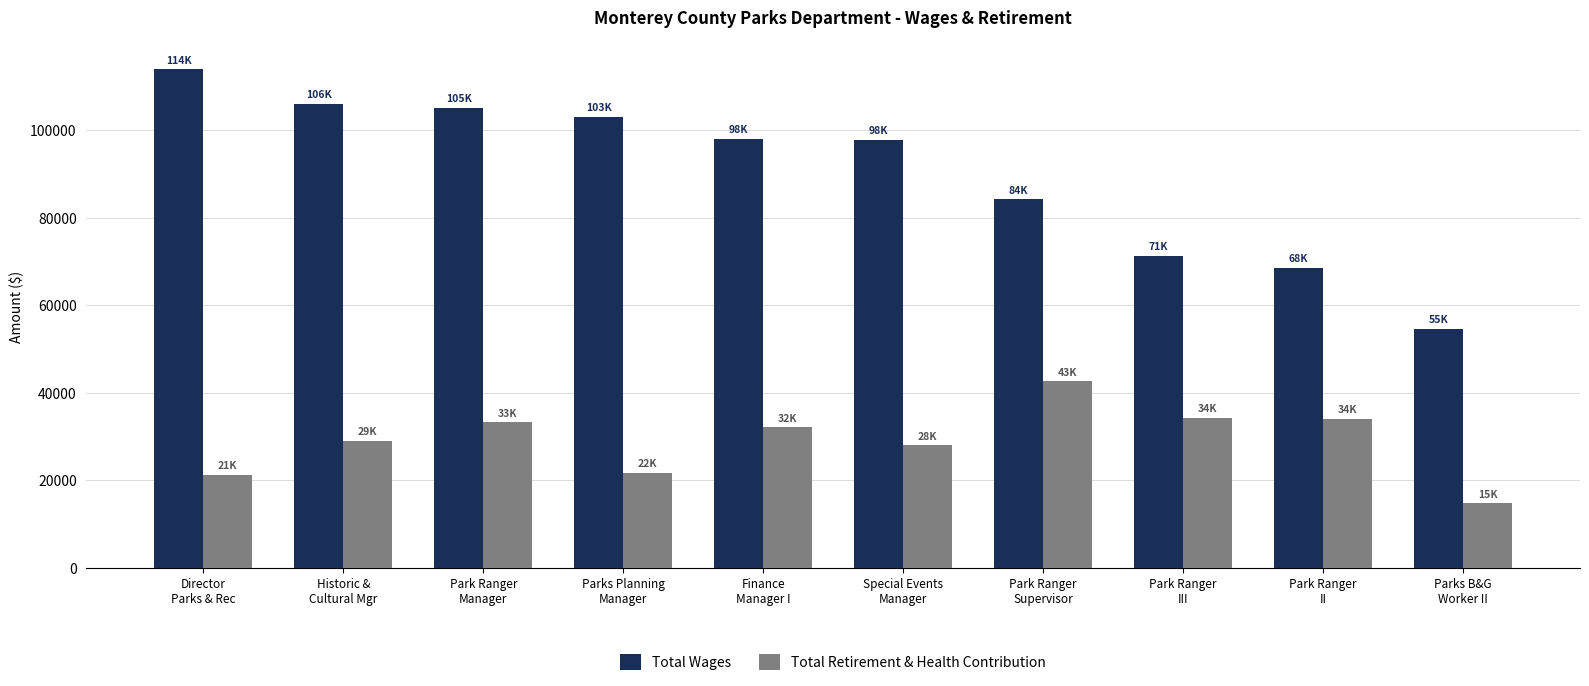

Which series has the largest total across all categories?

Total Wages